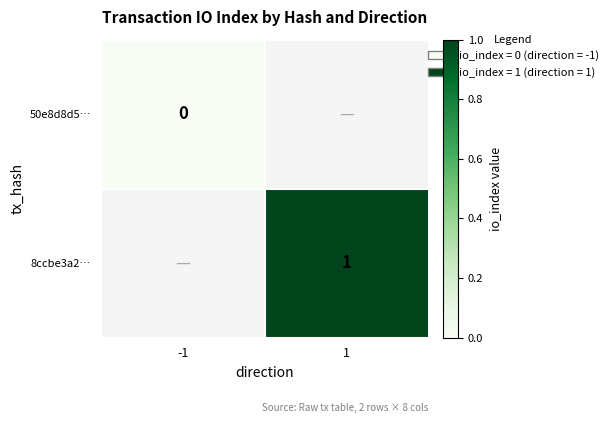

The value of 8ccbe3a2… at 1 is 1. True or false?

True